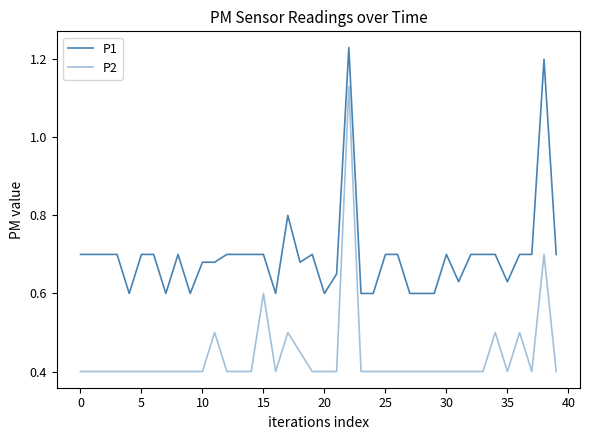

How many lines are shown in the chart?

2